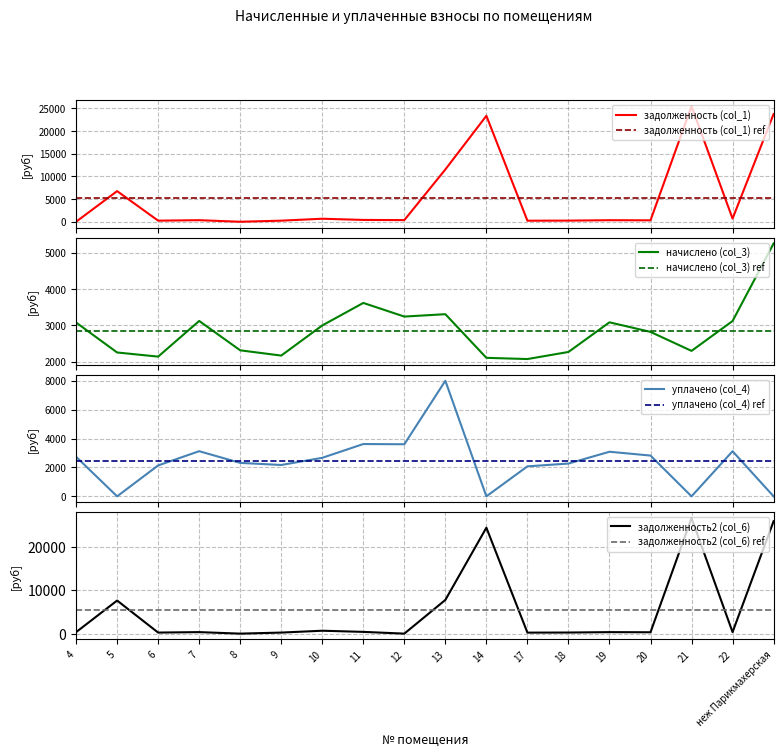

How many values in the задолженность (col_1) series are below 360?

9